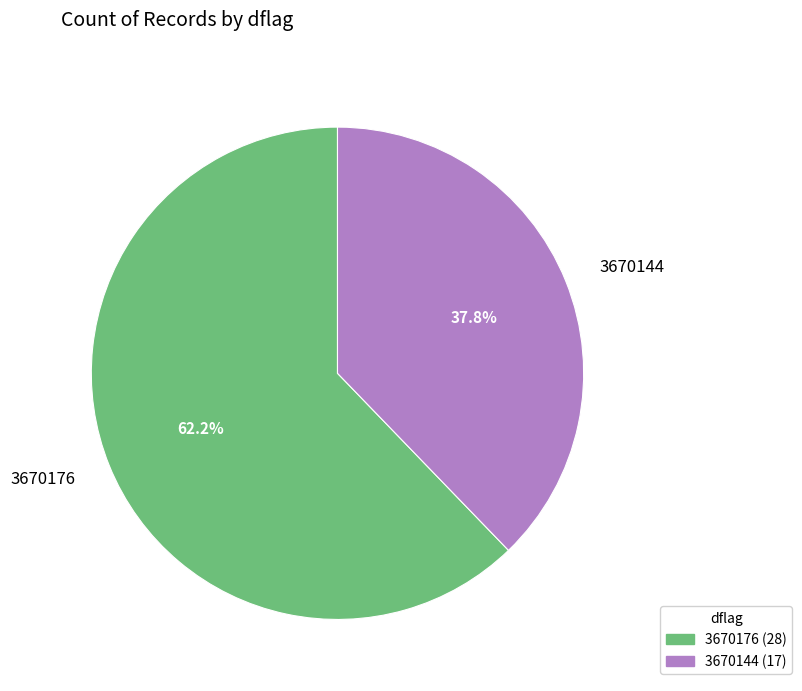

Rank the categories by value from lowest to highest.

3670144, 3670176